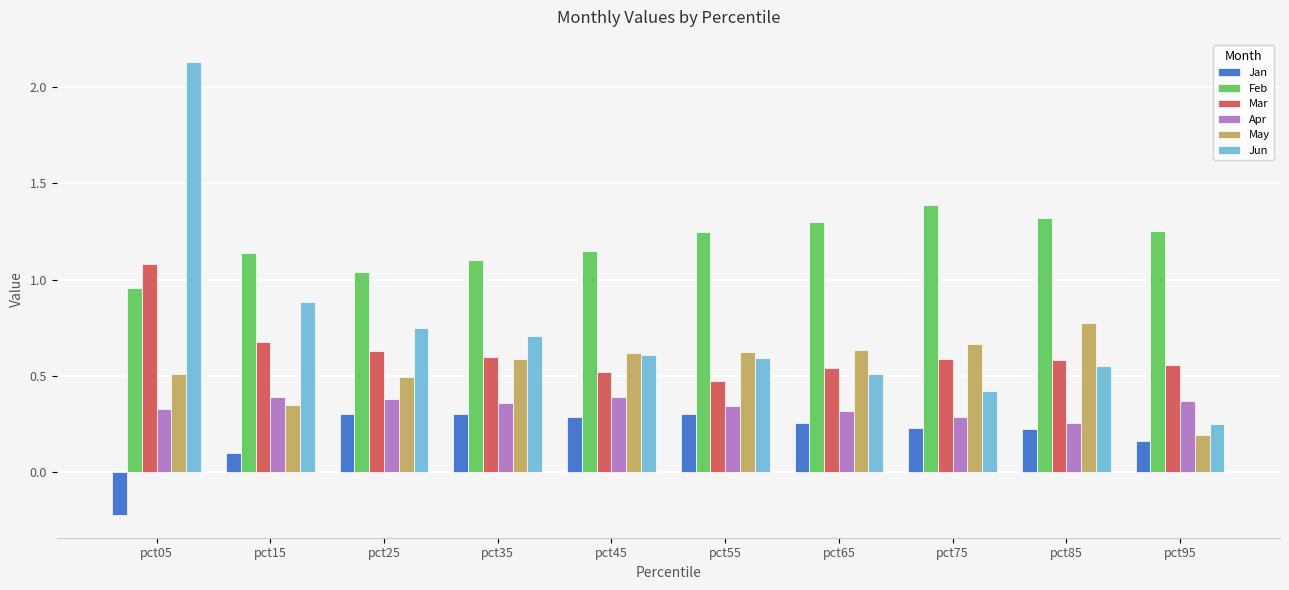

Rank the series at pct05 from highest to lowest value.

Jun, Mar, Feb, May, Apr, Jan